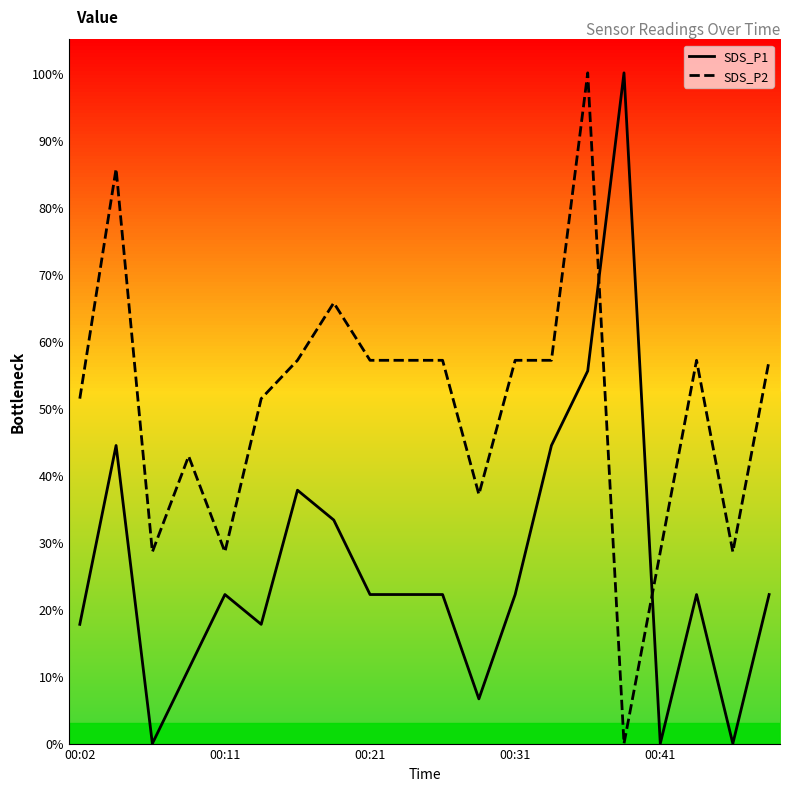

After their last crossing, which series has the higher values: SDS_P1 or SDS_P2?

SDS_P2